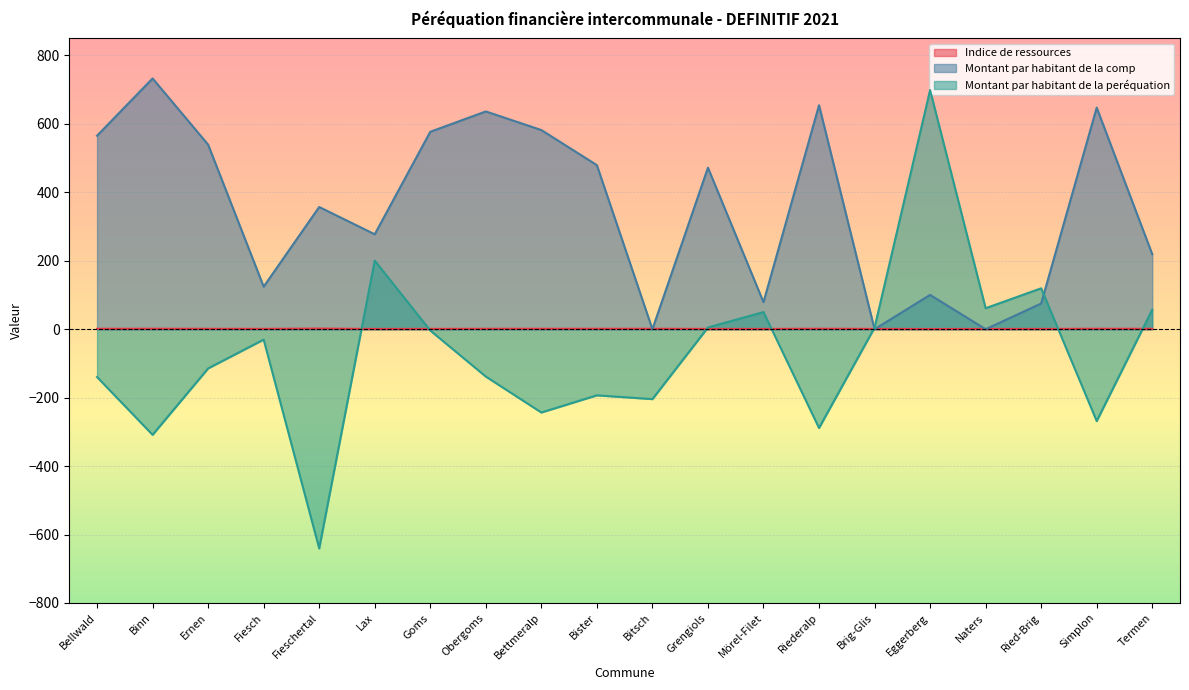

Which series has the largest total across all categories?

Montant par habitant de la comp